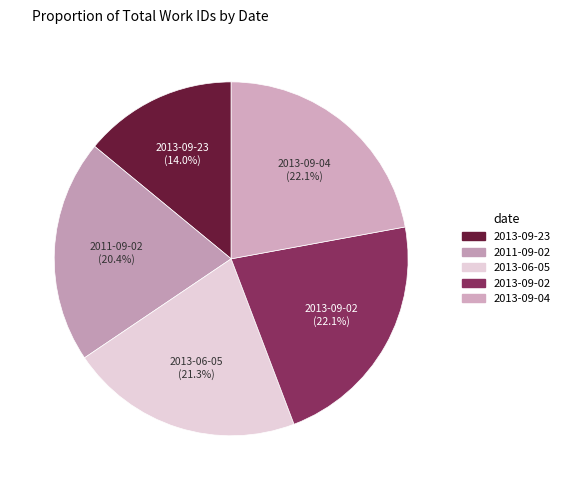

Which category has the smallest portion of the pie?

2013-09-23